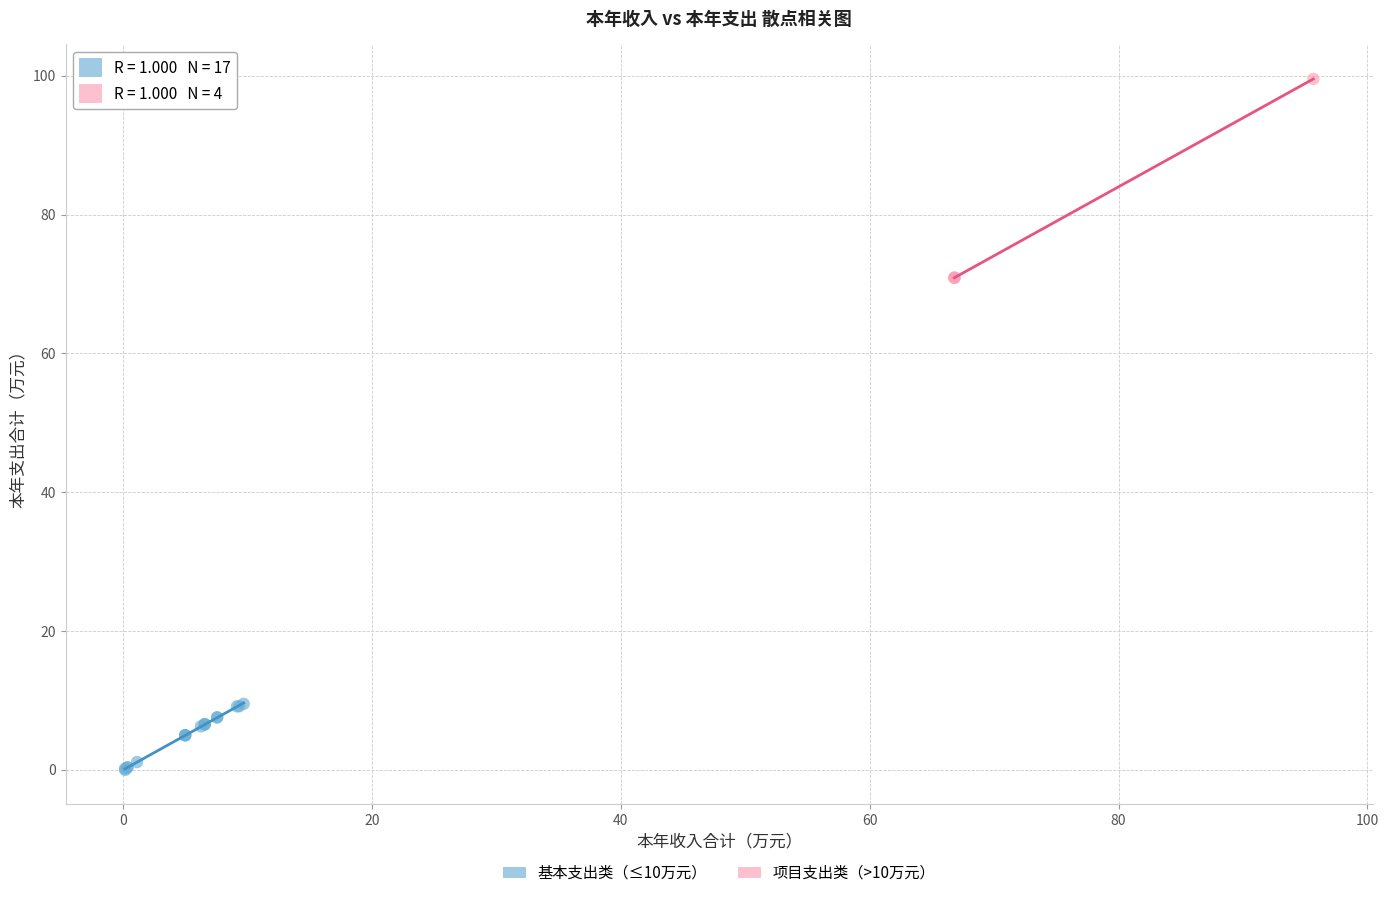

Which series contains the lowest Y value?

基本支出类（≤10万元）